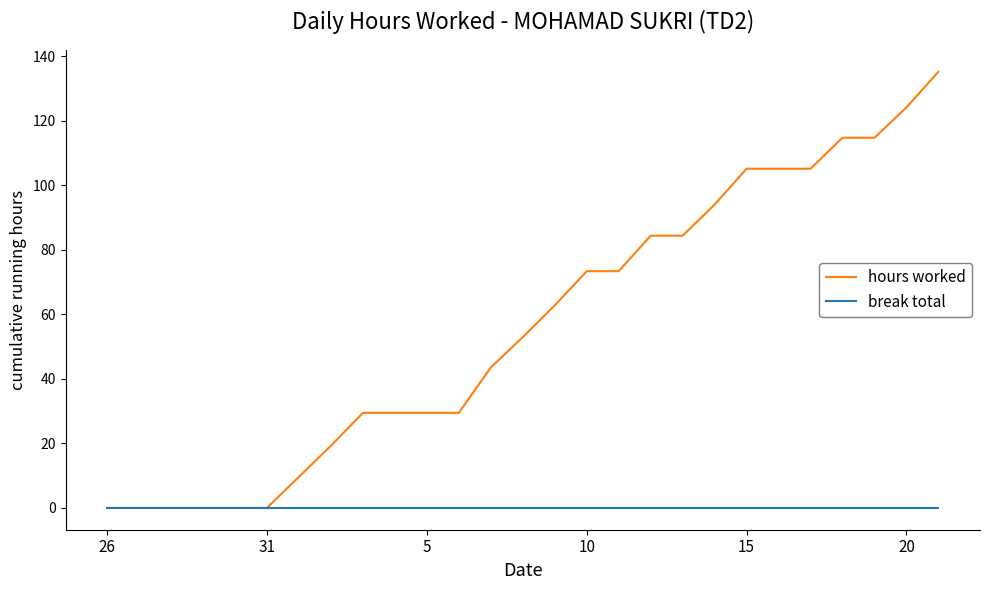

Which series has the largest total across all categories?

hours worked